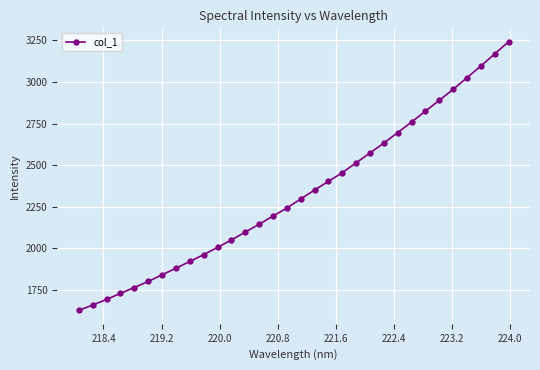

What is the greatest value displayed?

3241.3